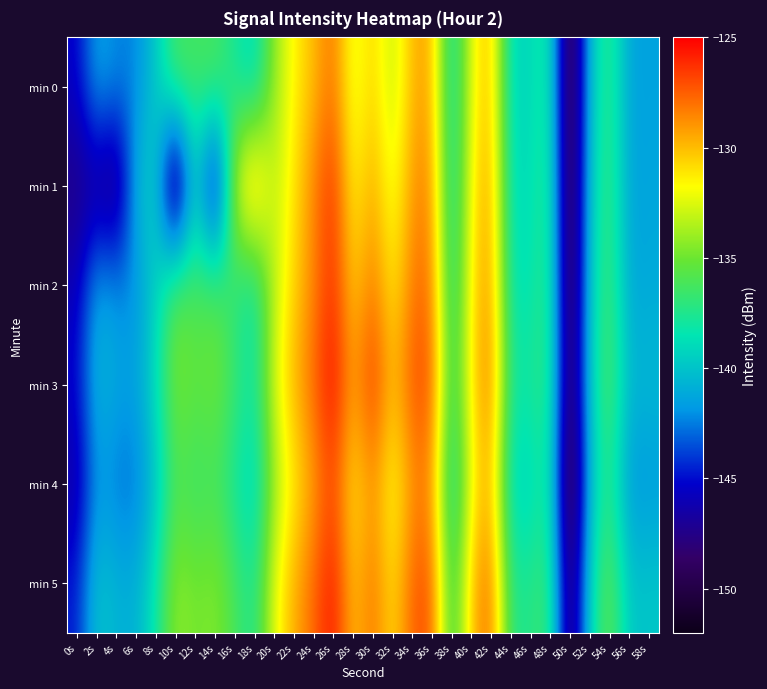

Which series has the largest total across all categories?

min 5